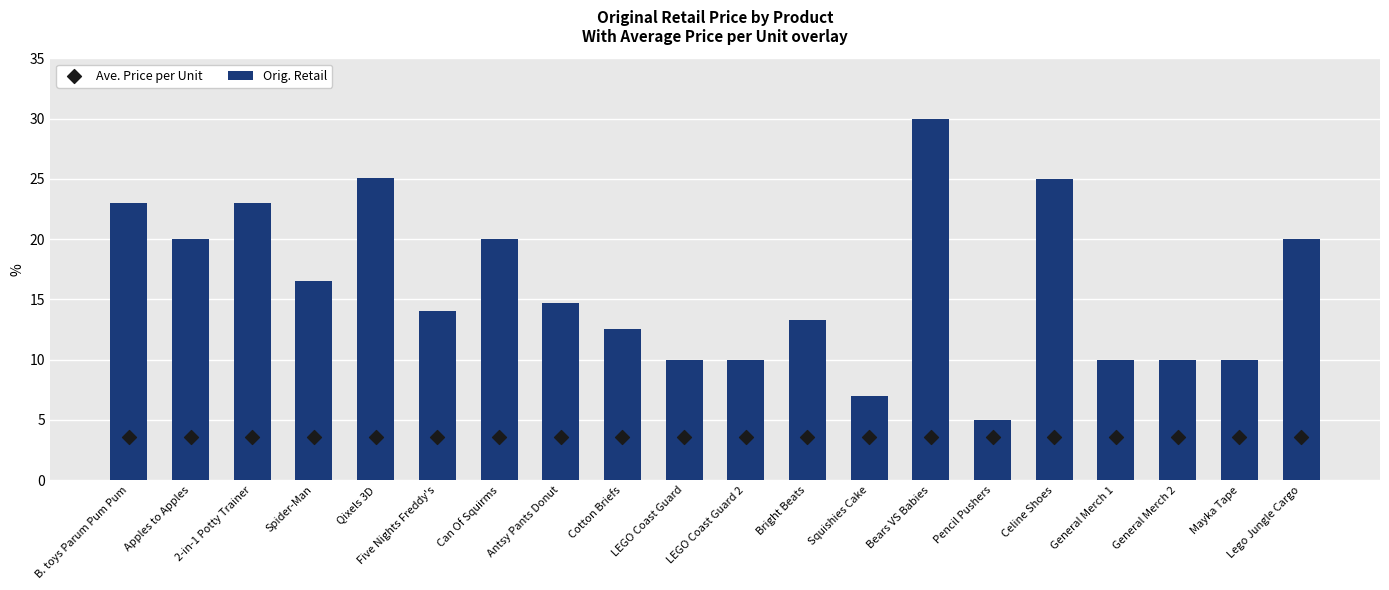

At how many categories does at least one series exceed 23?

3